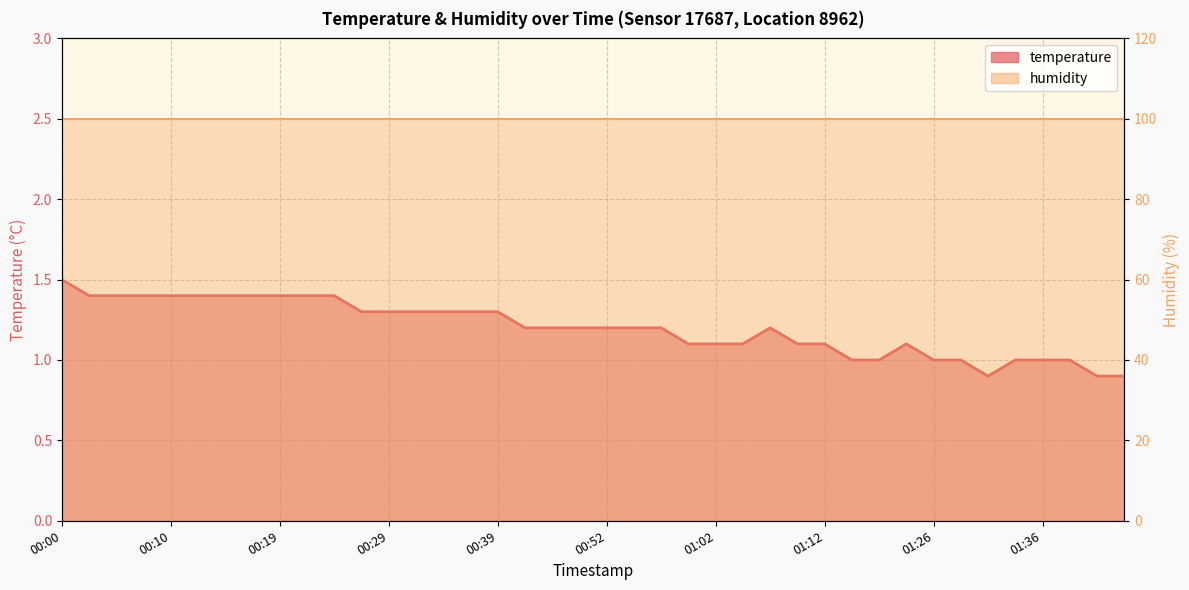

List the labels in order of value, largest first.

00:00, 00:02, 00:05, 00:07, 00:10, 00:12, 00:15, 00:17, 00:19, 00:22, 00:24, 00:27, 00:29, 00:32, 00:34, 00:37, 00:39, 00:42, 00:47, 00:50, 00:52, 00:55, 00:57, 01:07, 01:00, 01:02, 01:05, 01:10, 01:12, 01:23, 01:15, 01:17, 01:26, 01:28, 01:33, 01:36, 01:38, 01:31, 01:41, 01:43